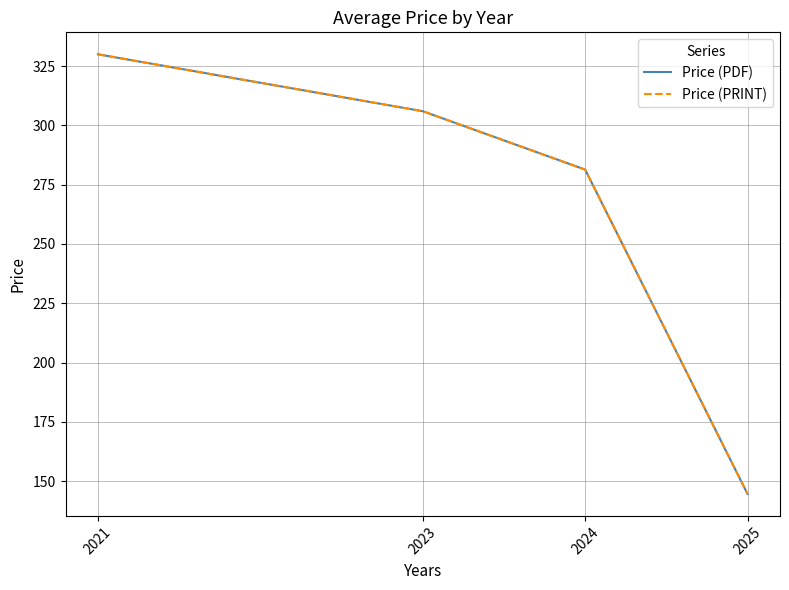

Does the chart display data point markers on the line(s)?

No